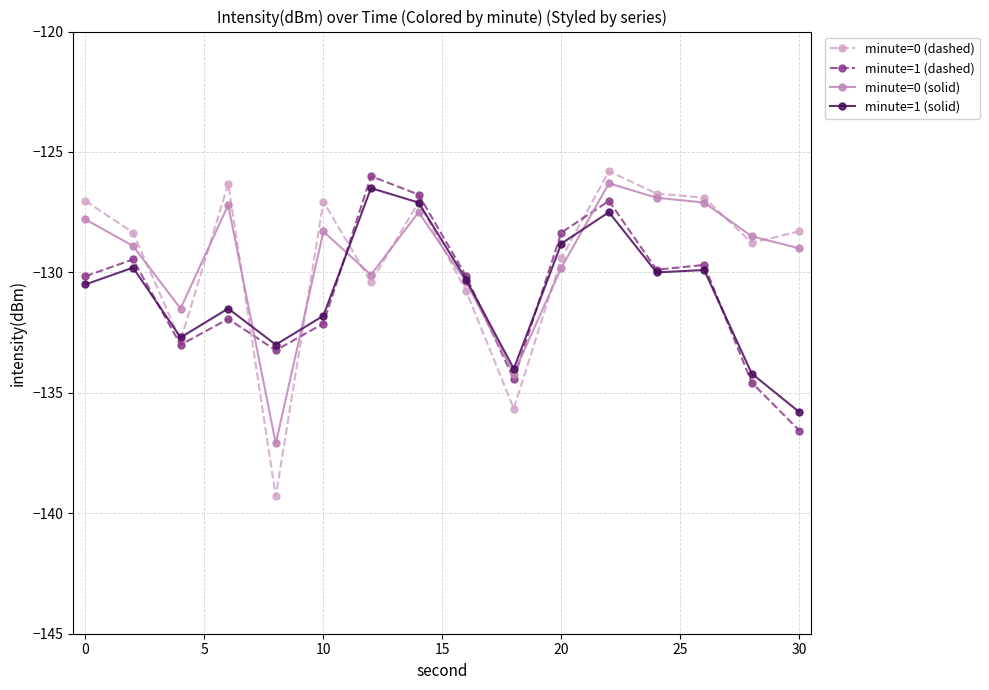

Which series has the largest range (max minus min)?

minute=0 (dashed)